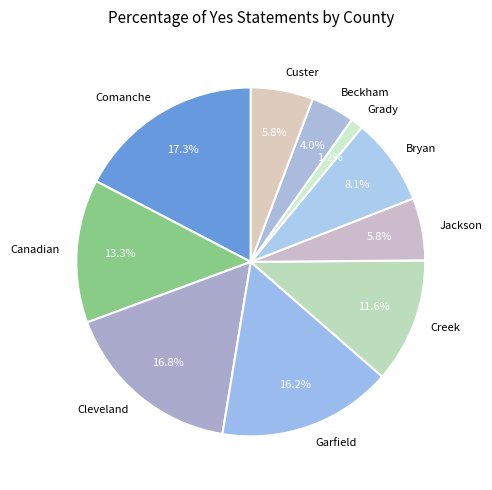

Which has a higher value, Grady or Cleveland?

Cleveland